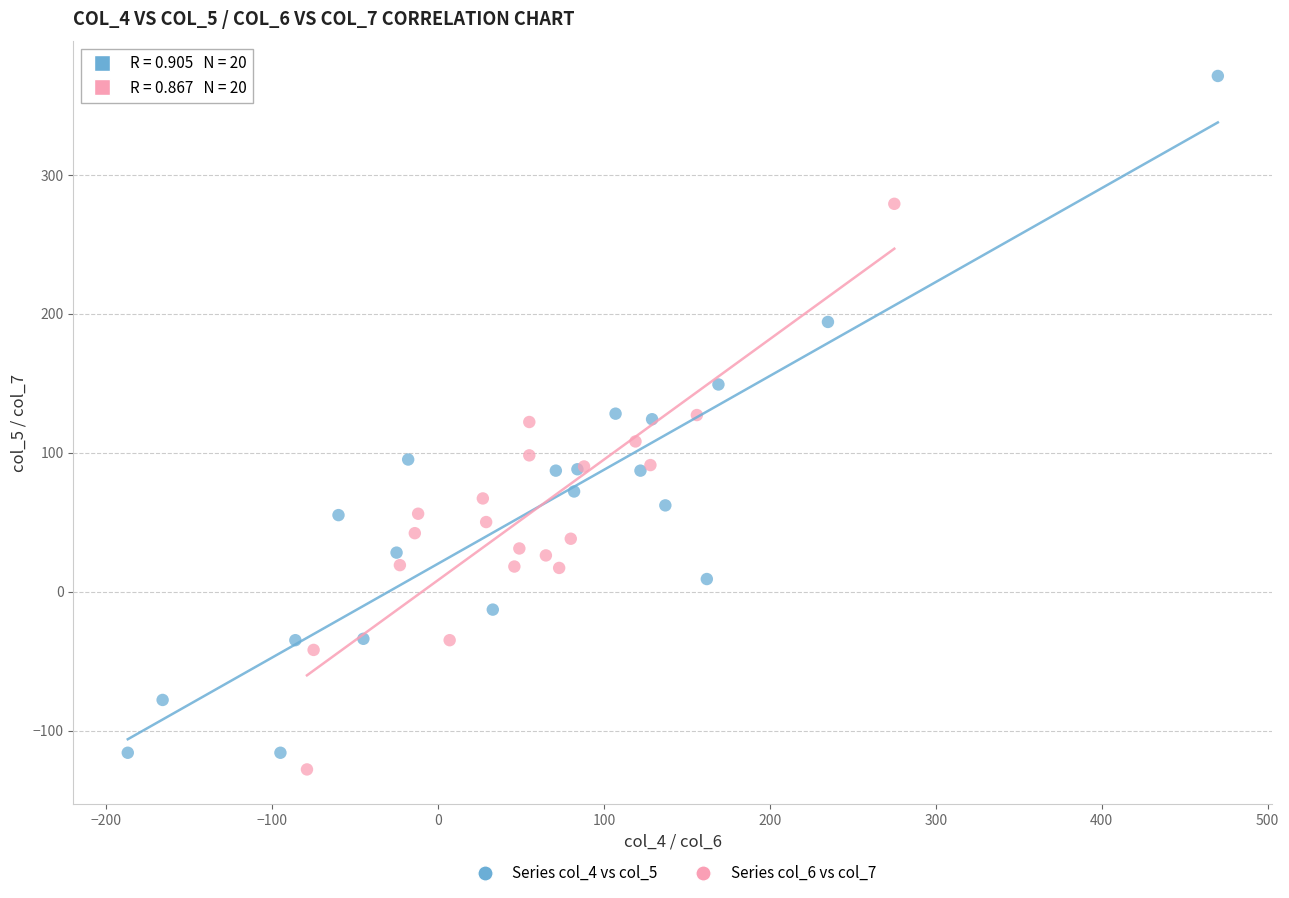

Which series contains the lowest Y value?

Series col_6 vs col_7